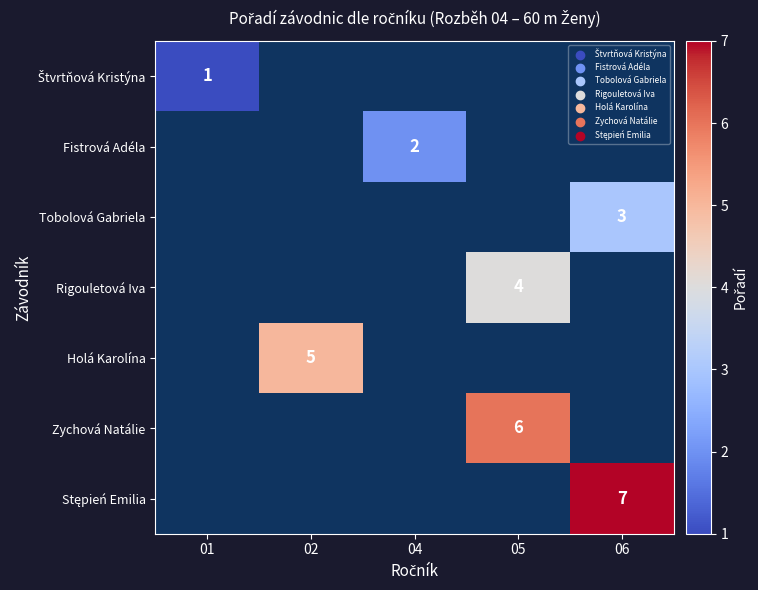

The value of Rigouletová Iva at 05 is 4. True or false?

True